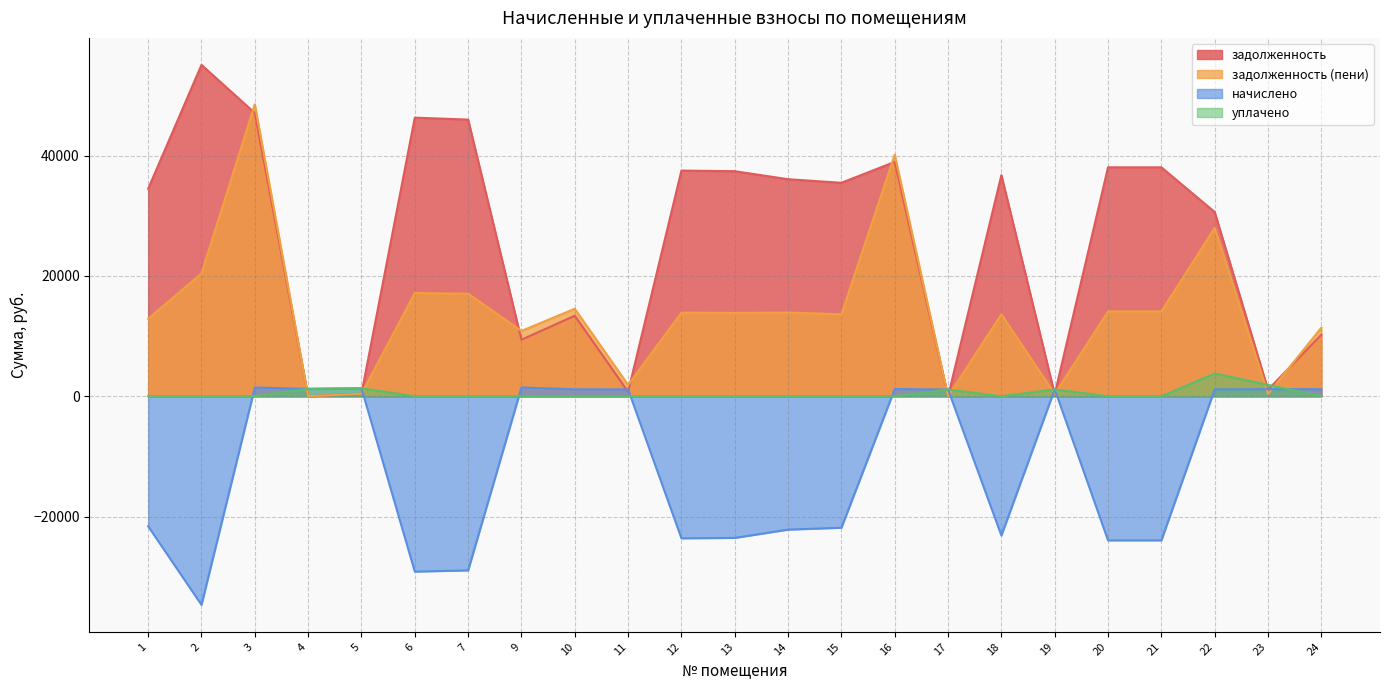

What are all the series names shown in the legend?

задолженность, задолженность (пени), начислено, уплачено